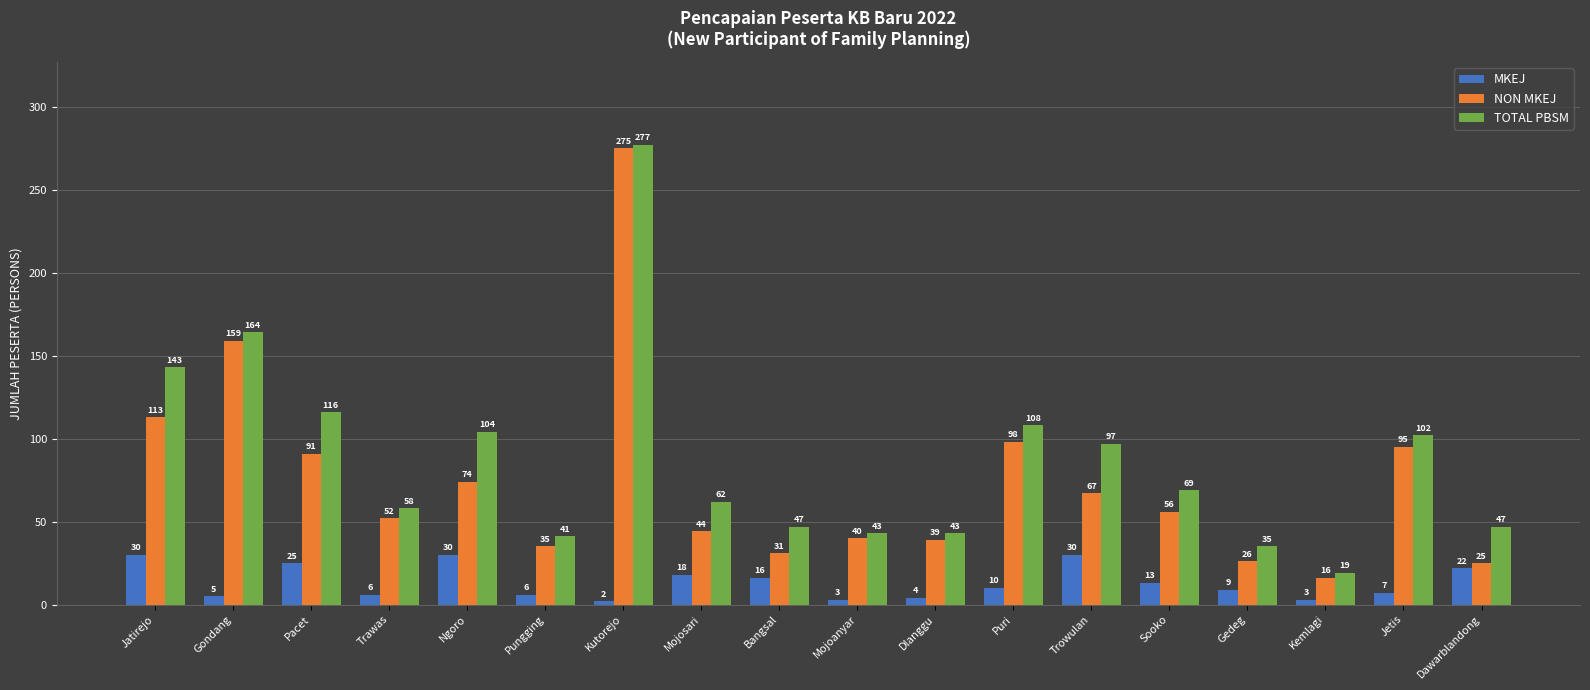

Is the value of NON MKEJ at Pungging greater than the value of TOTAL PBSM at Pacet?

No